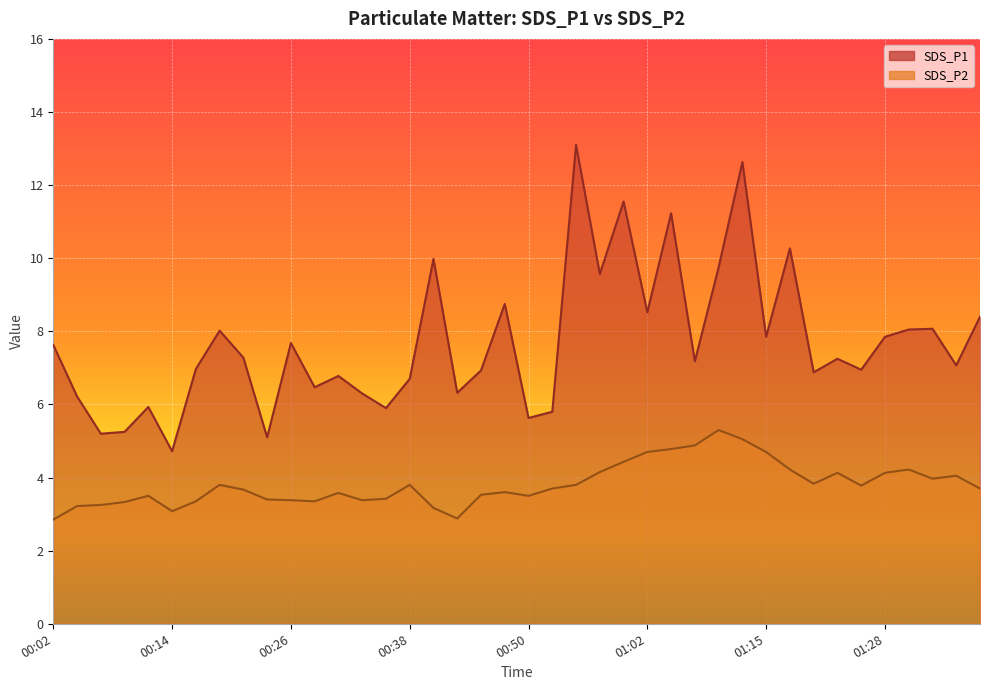

What value does the SDS_P2 series have at 01:10?

5.3